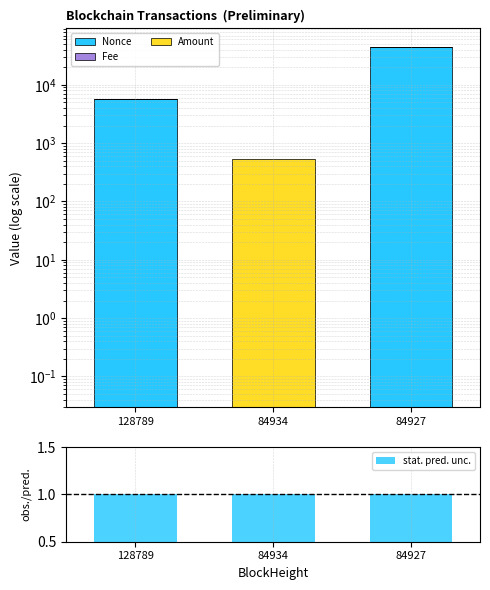

Are the bars horizontal?

No